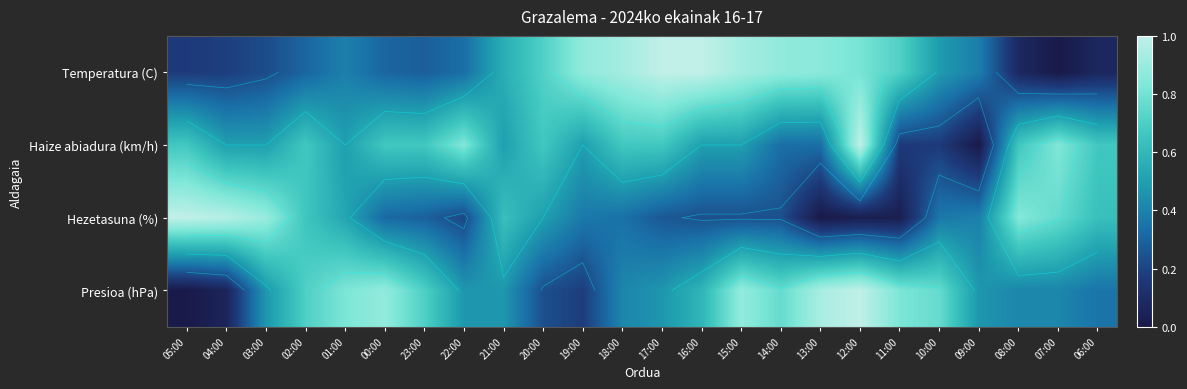

The Haize abiadura (km/h) series shows 0.1 at 13:00. True or false?

False